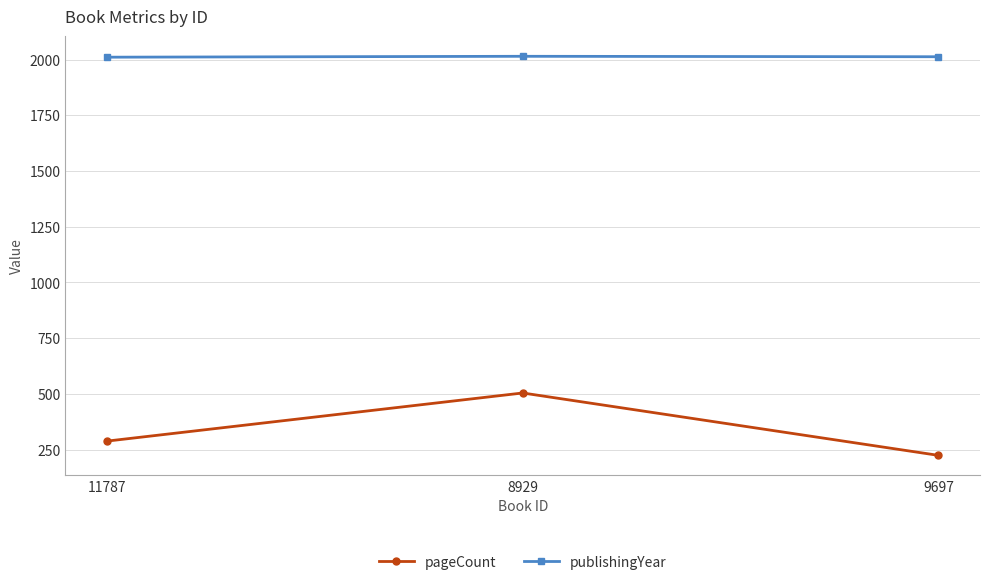

Where is publishingYear nearest to the value 2013?

9697